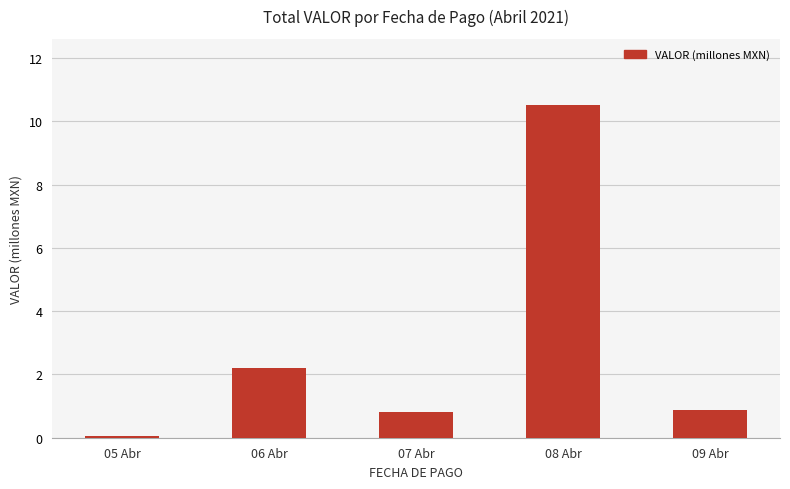

The value at 06 Abr is 2.2. True or false?

True